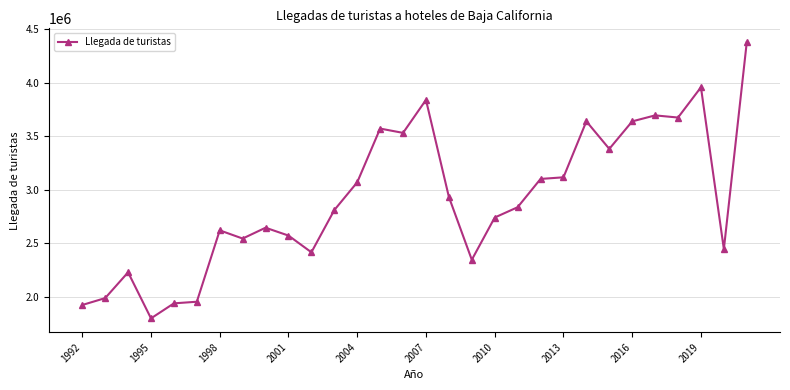

What is the greatest value displayed?

4380816